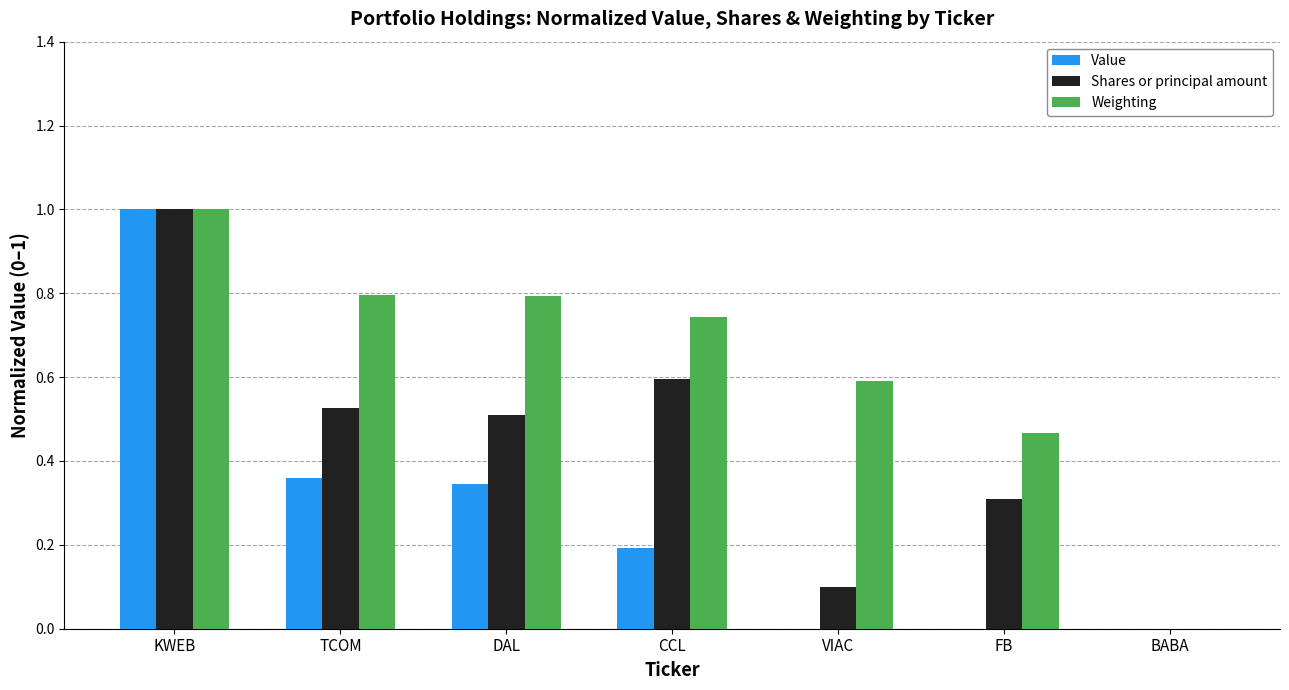

Which category has the highest value in the Weighting series?

KWEB